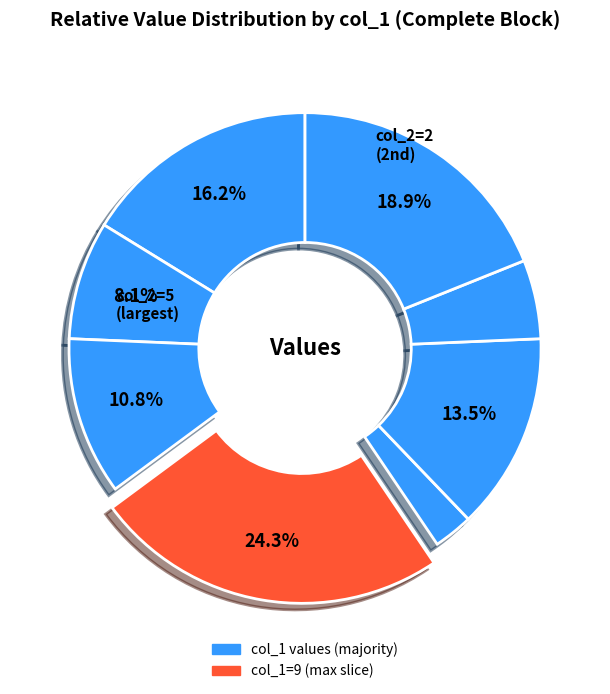

How many segments does this pie chart have?

8